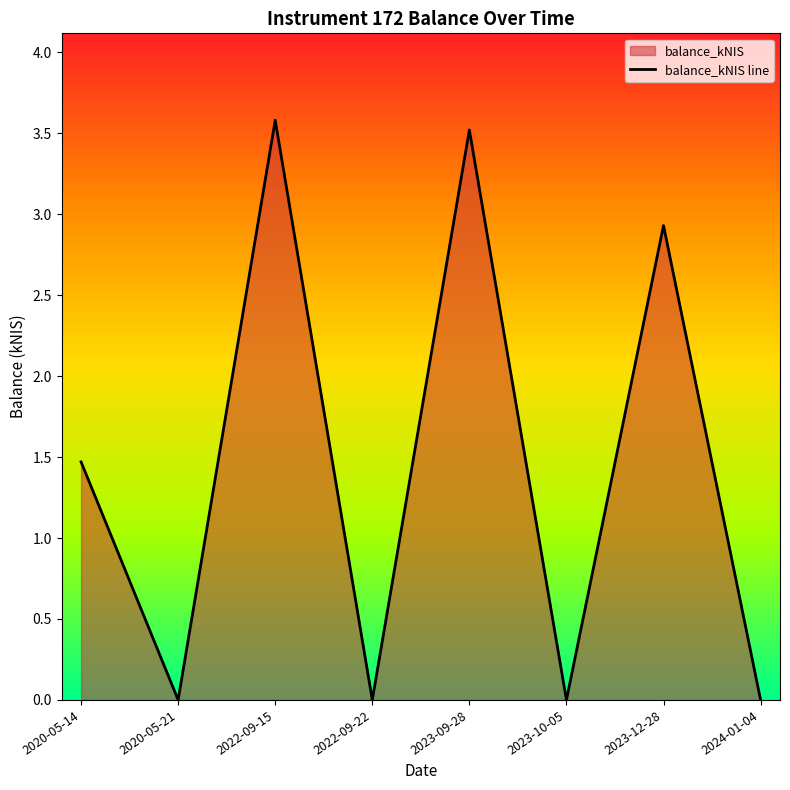

True or false: the data has more than 1 interior local peaks.

True